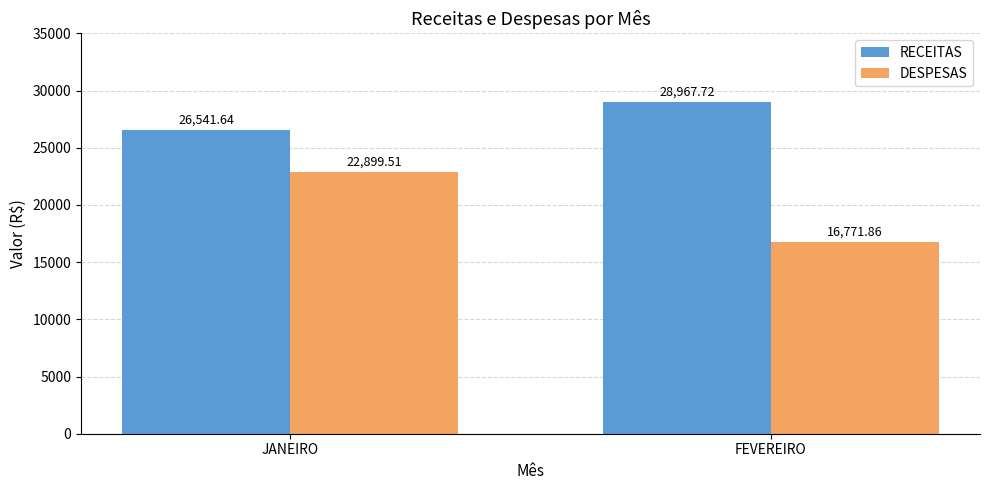

What is the difference between the highest and lowest values at JANEIRO?

3642.1